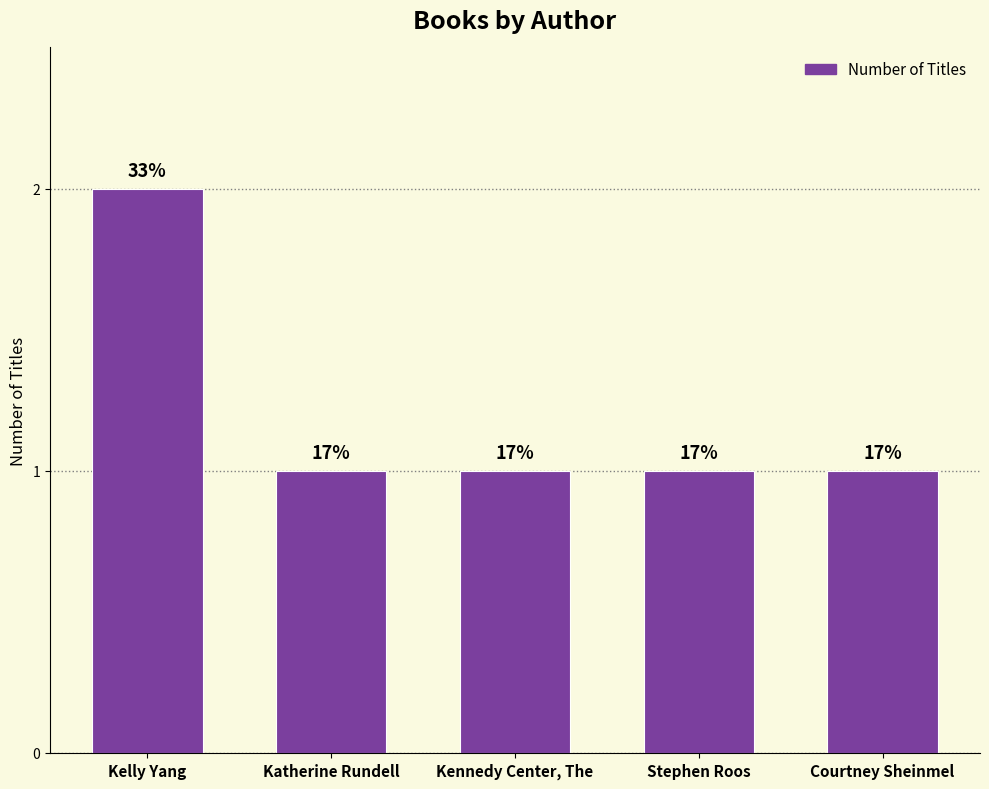

Reading left to right, what are all the values shown in this chart?

Kelly Yang=2	Katherine Rundell=1	Kennedy Center, The=1	Stephen Roos=1	Courtney Sheinmel=1